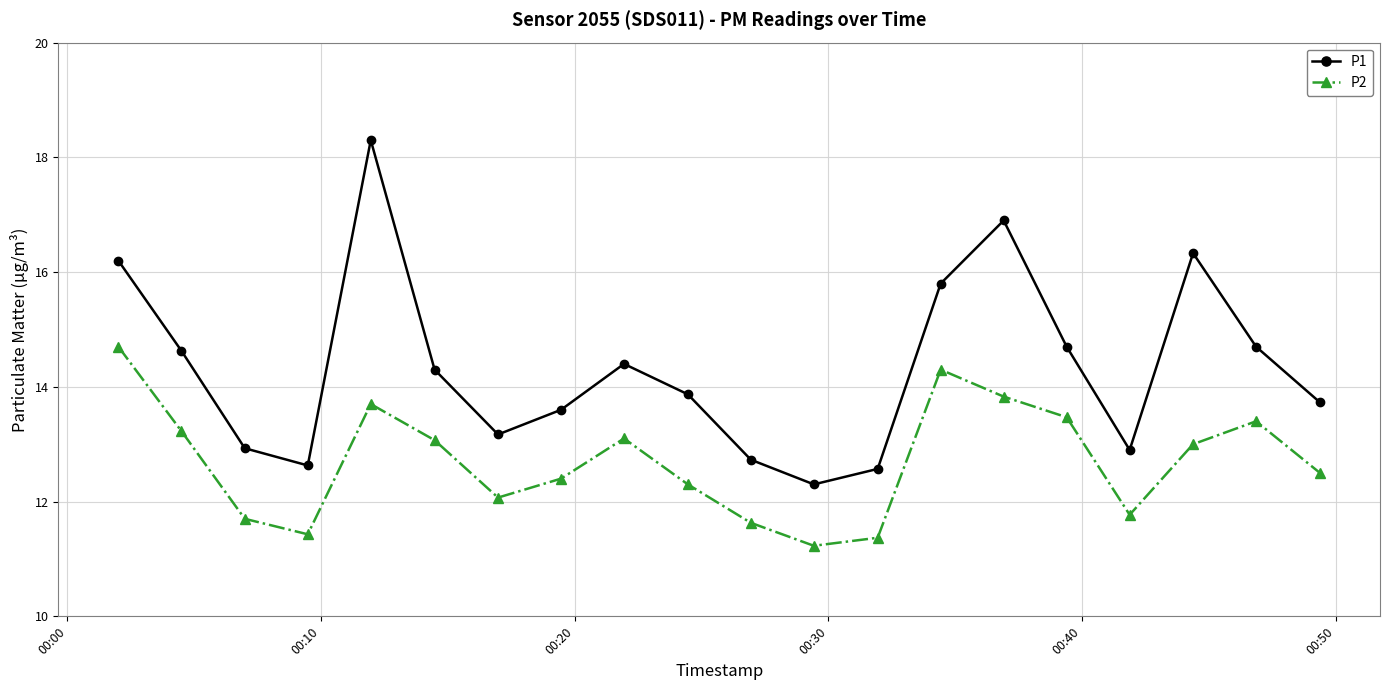

How many interior local peaks does the P1 series have?

4